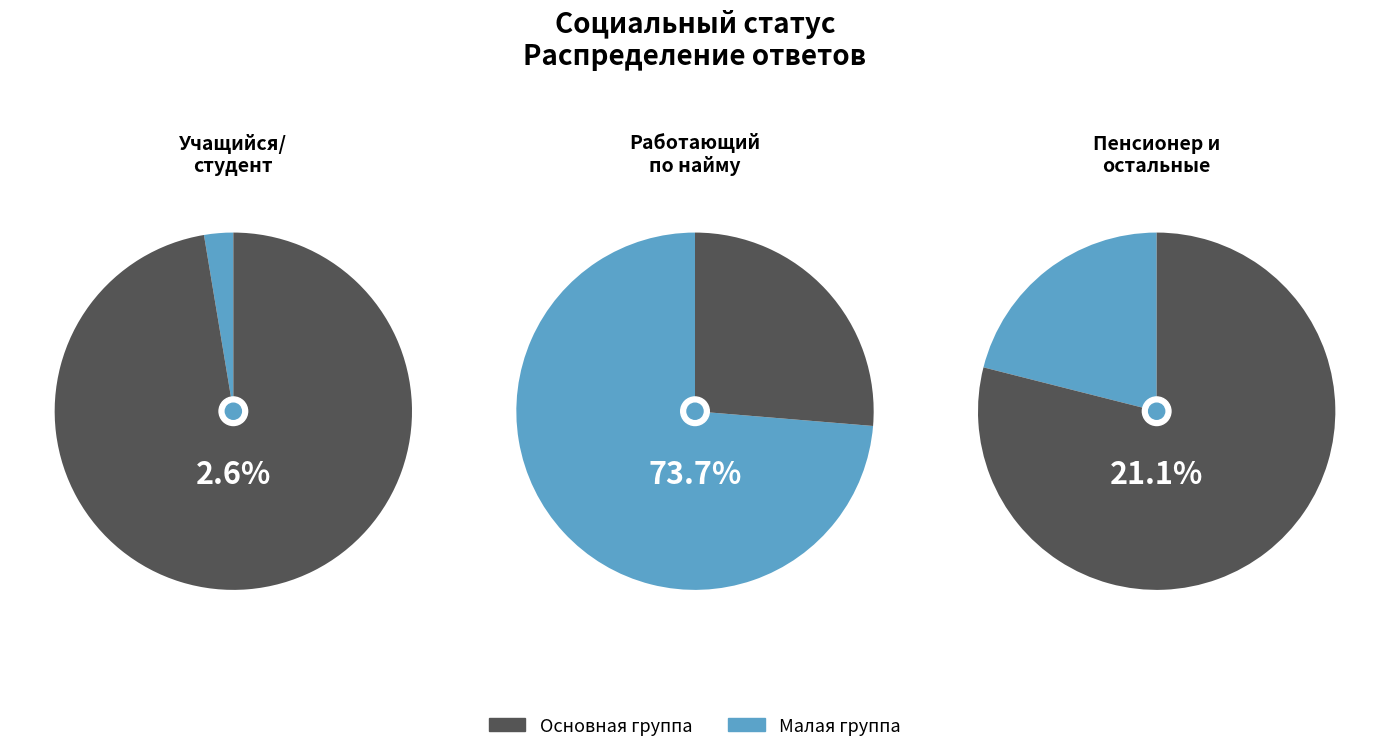

How much of the chart is everything except Учащийся/ студент?

97.4%